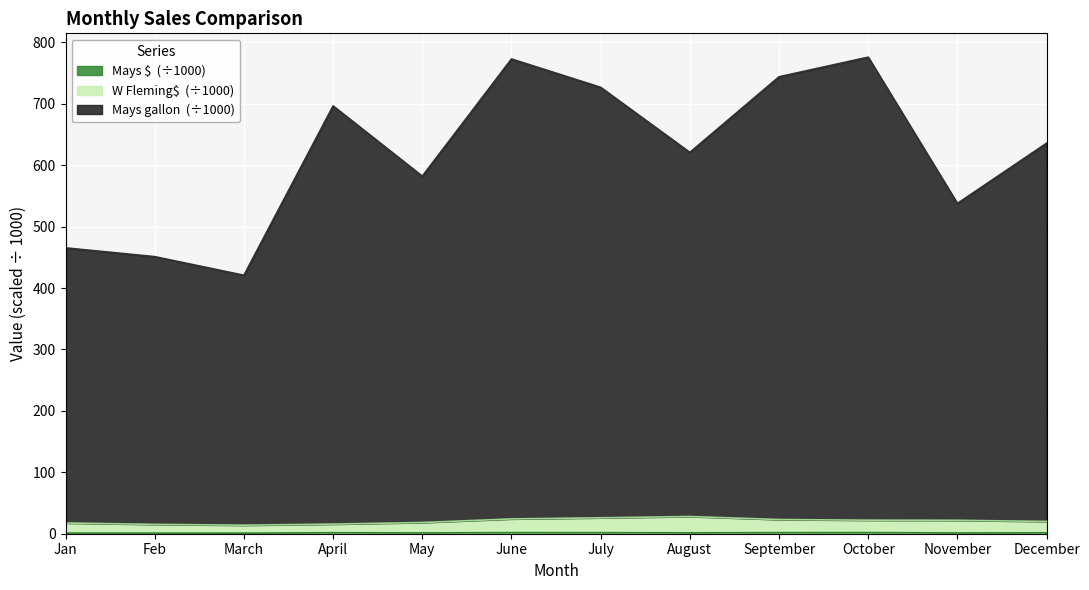

True or false: Mays $ and W Fleming$ intersect in this chart.

False